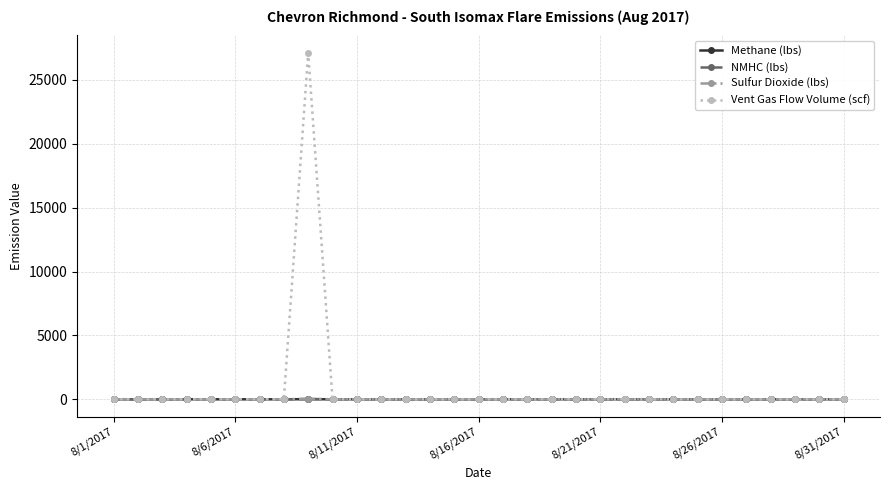

Count the number of categories in the chart.

31